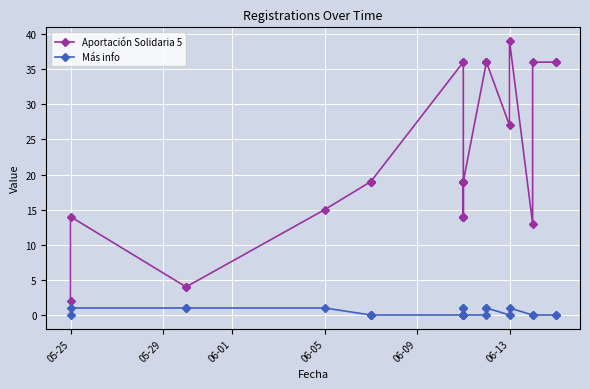

Which label corresponds to the smallest value in the chart?

05-25